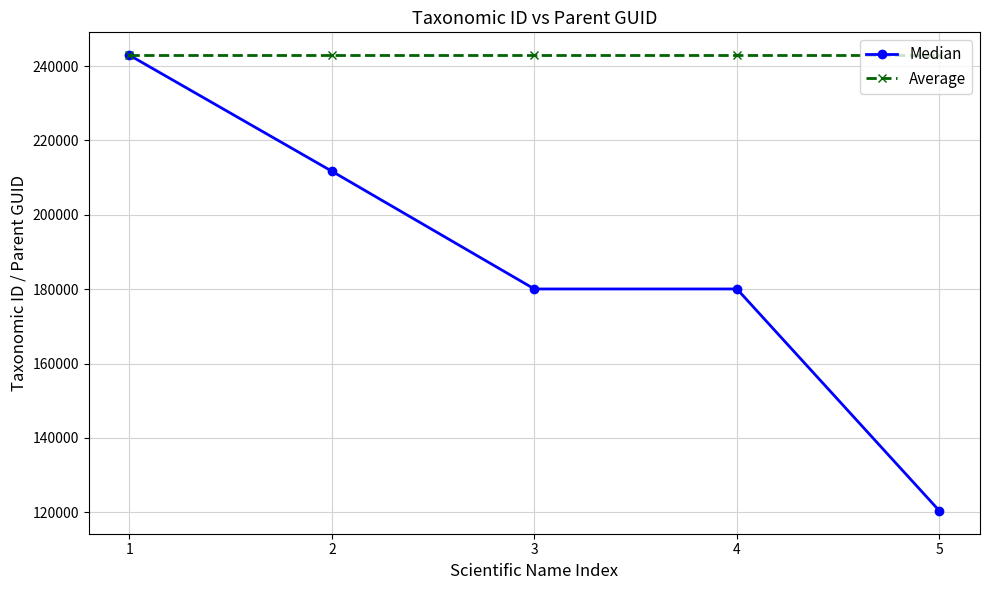

At which category is the sum across all series the highest?

1